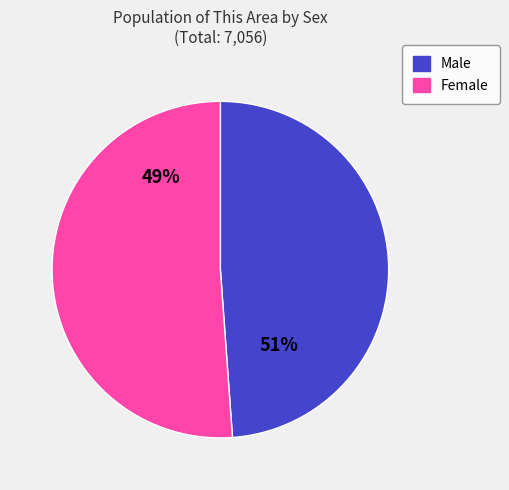

To the nearest percent, what is the average slice percentage?

50%